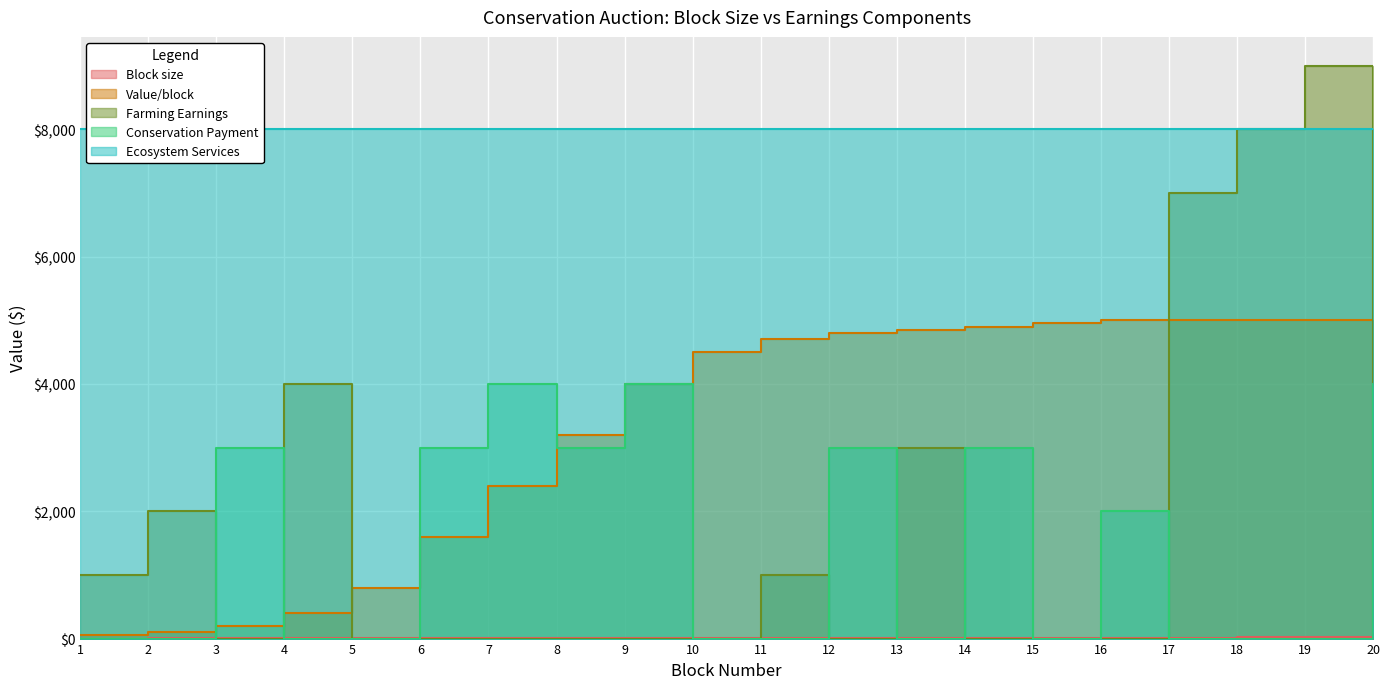

True or false: Farming Earnings has more than 0 points higher than both neighbors.

True